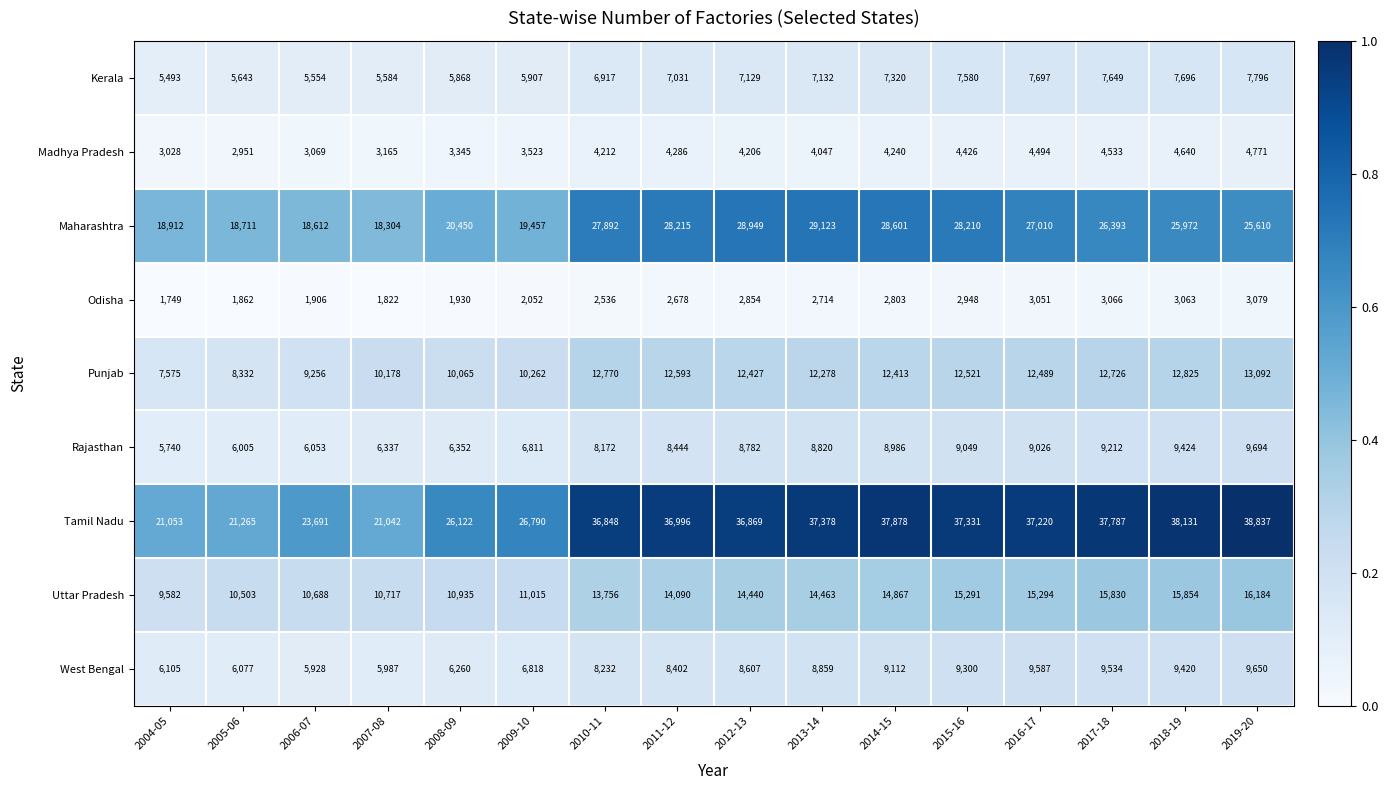

Which series has the widest spread of values?

Tamil Nadu